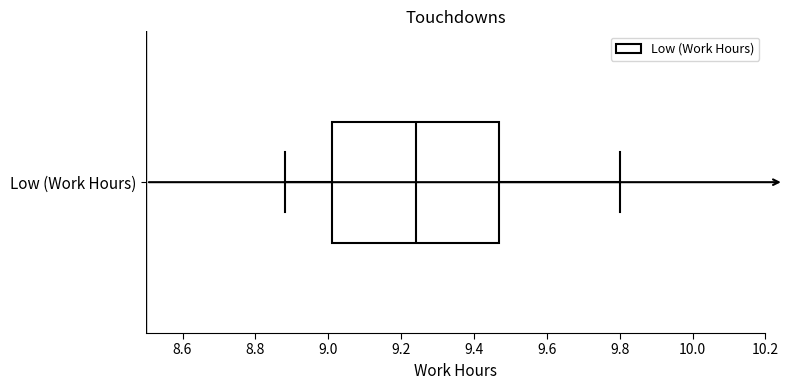

Transcribe this box plot: give where the median line is, the range the box spans, and where the two whiskers end, as read against the x-axis. The values are not printed on the chart, so give them approximately, as read against the axis.

median 9.24, box 9.02 to 9.48, whiskers 8.88 to 9.80